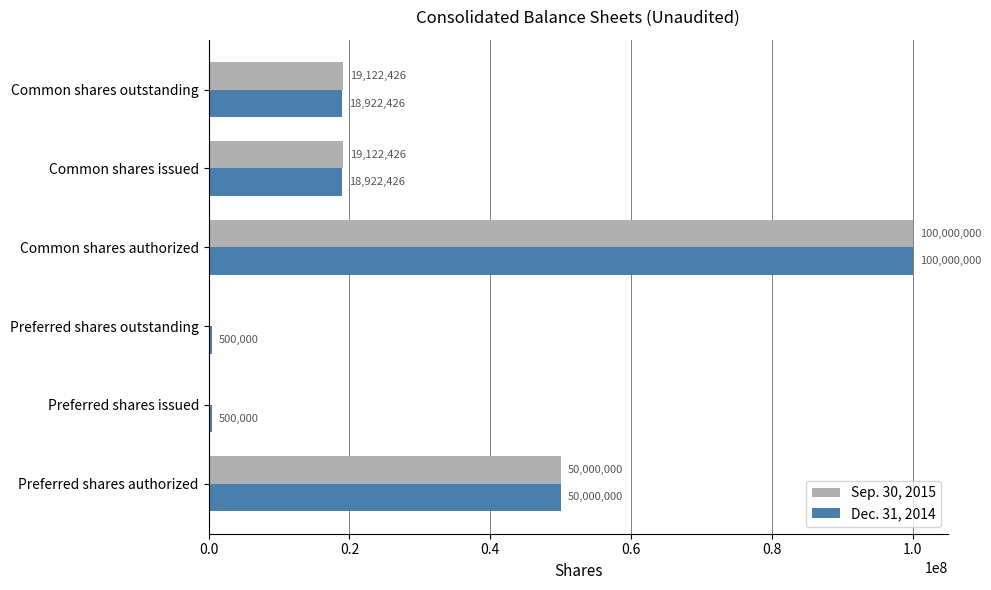

What value does the Sep. 30, 2015 series have at Common shares outstanding?

19122426